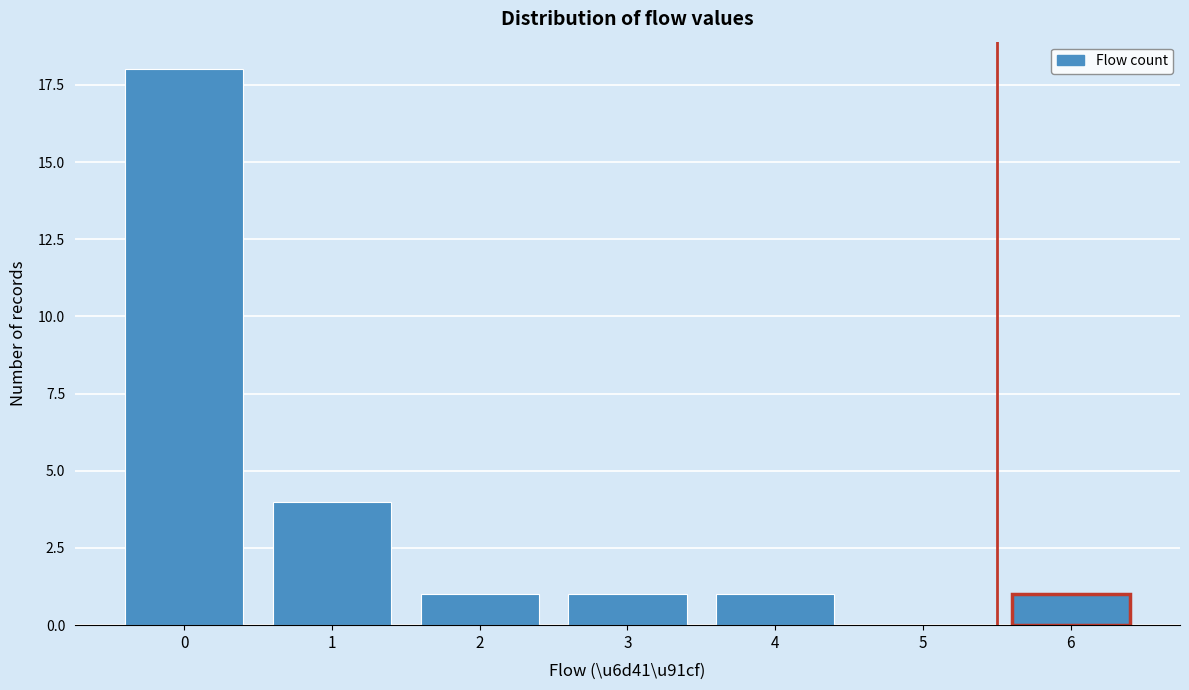

Reading right to left, transcribe all the data shown in this chart.

6=1	5=0	4=1	3=1	2=1	1=4	0=18